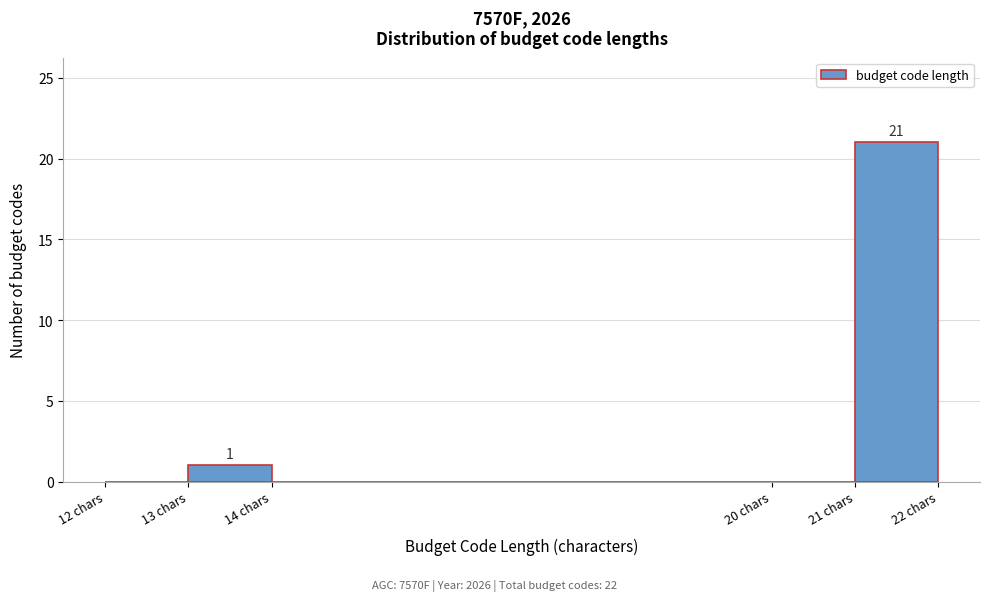

Which range on the x-axis has the tallest bar?

21 to 22